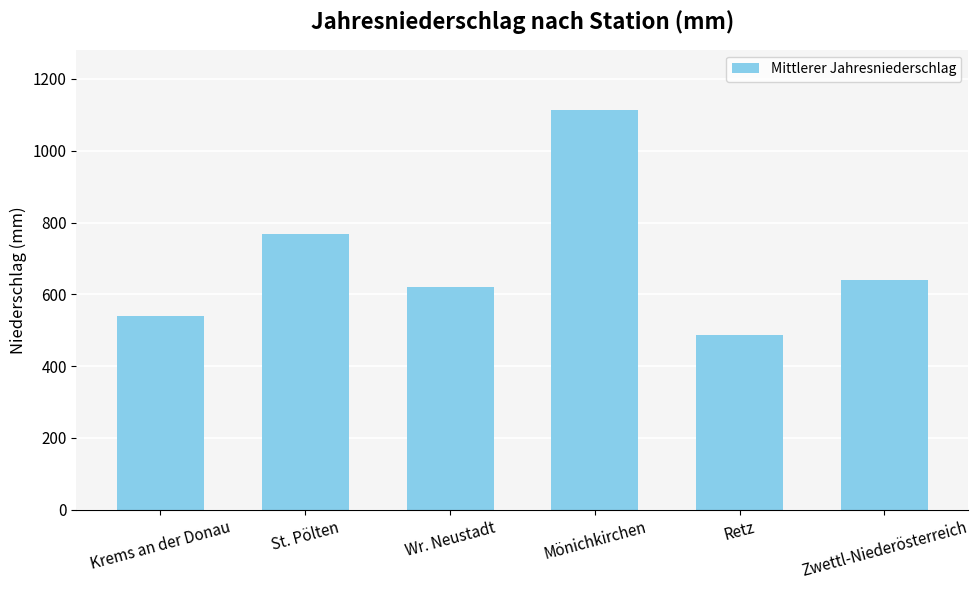

At which label does the data first exceed 639?

St. Pölten